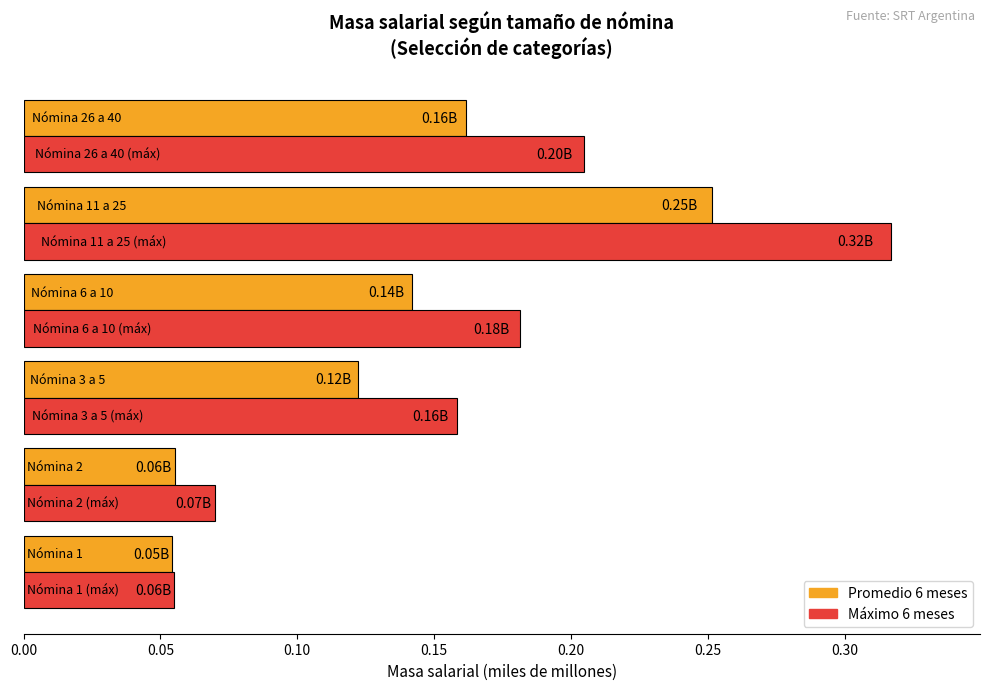

What is the smallest value displayed?

50994530.3